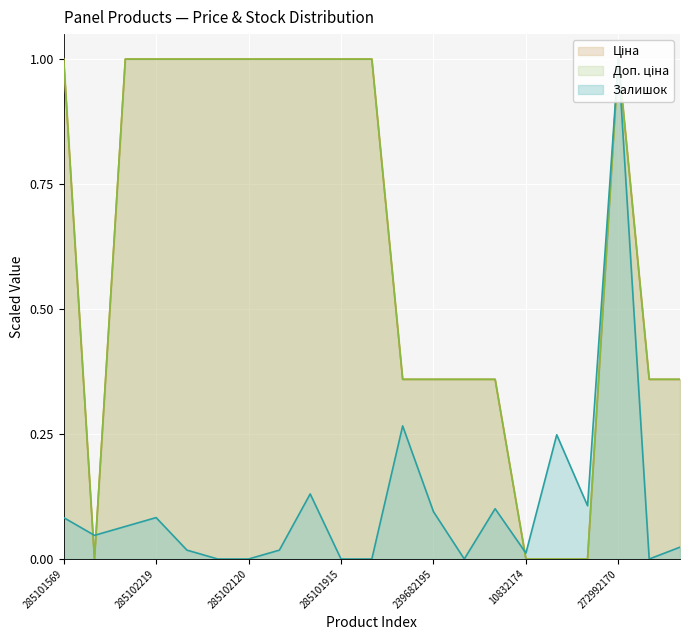

What is the difference between the maximum and minimum values in the Доп. ціна series?

1.0